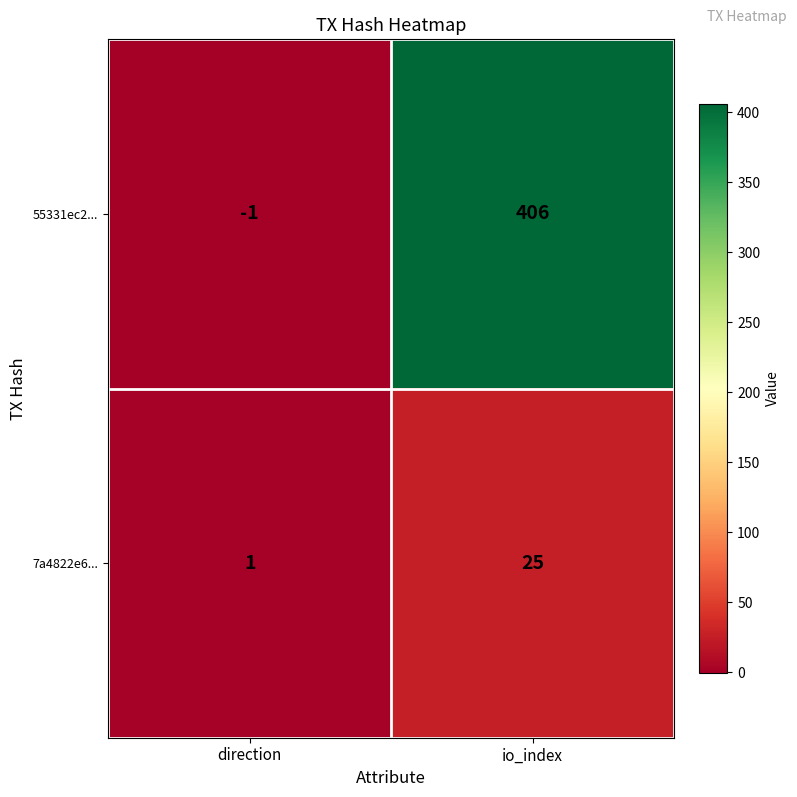

True or false: 7a4822e6... has a value of 25 at io_index.

True